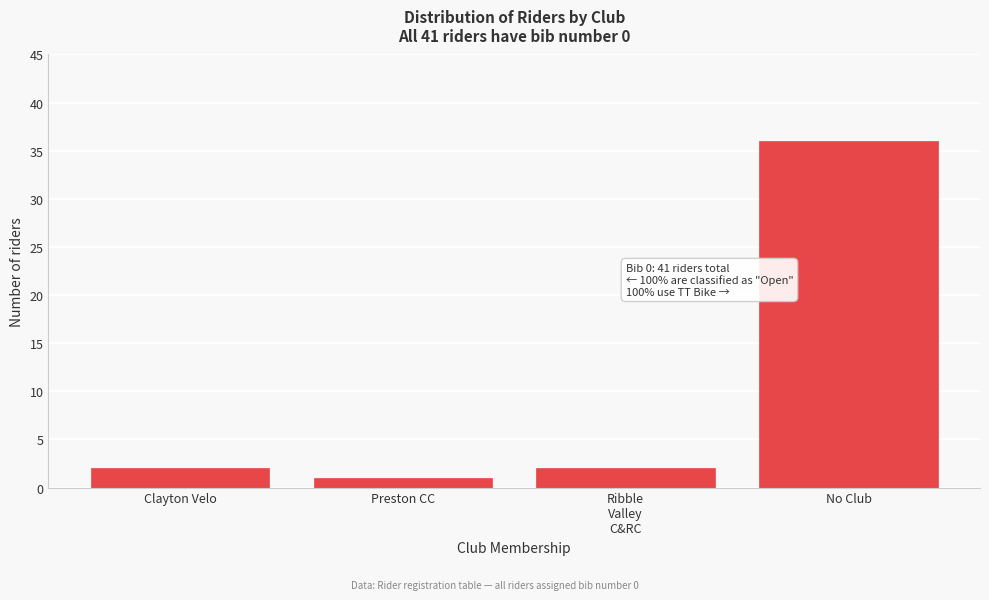

Reading right to left, extract all data points from this chart.

36	2	1	2